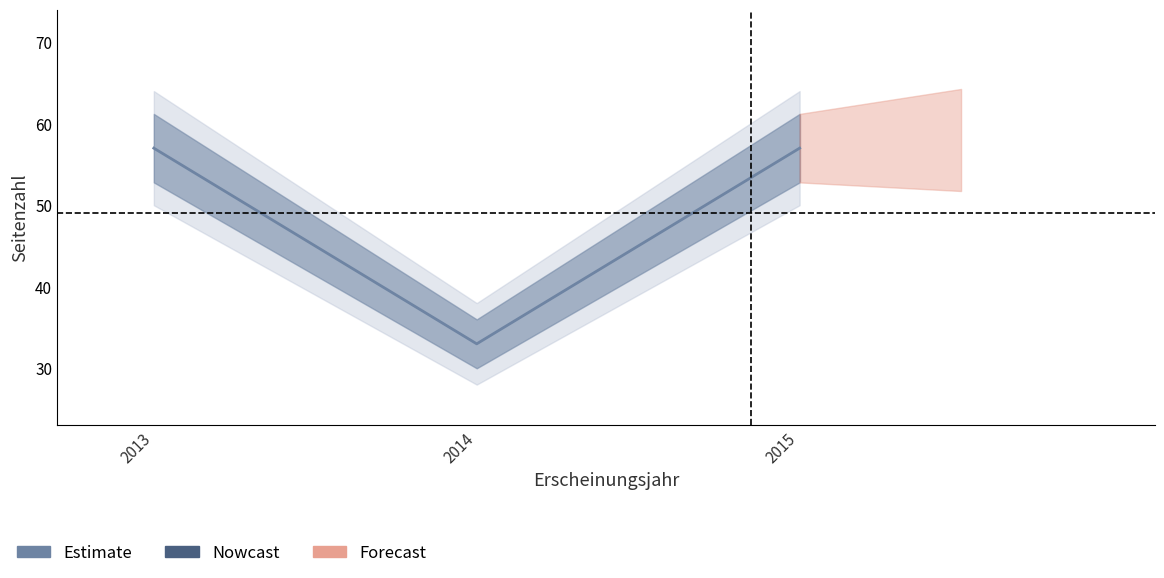

Rank the categories by value from highest to lowest.

2013, 2015, 2014